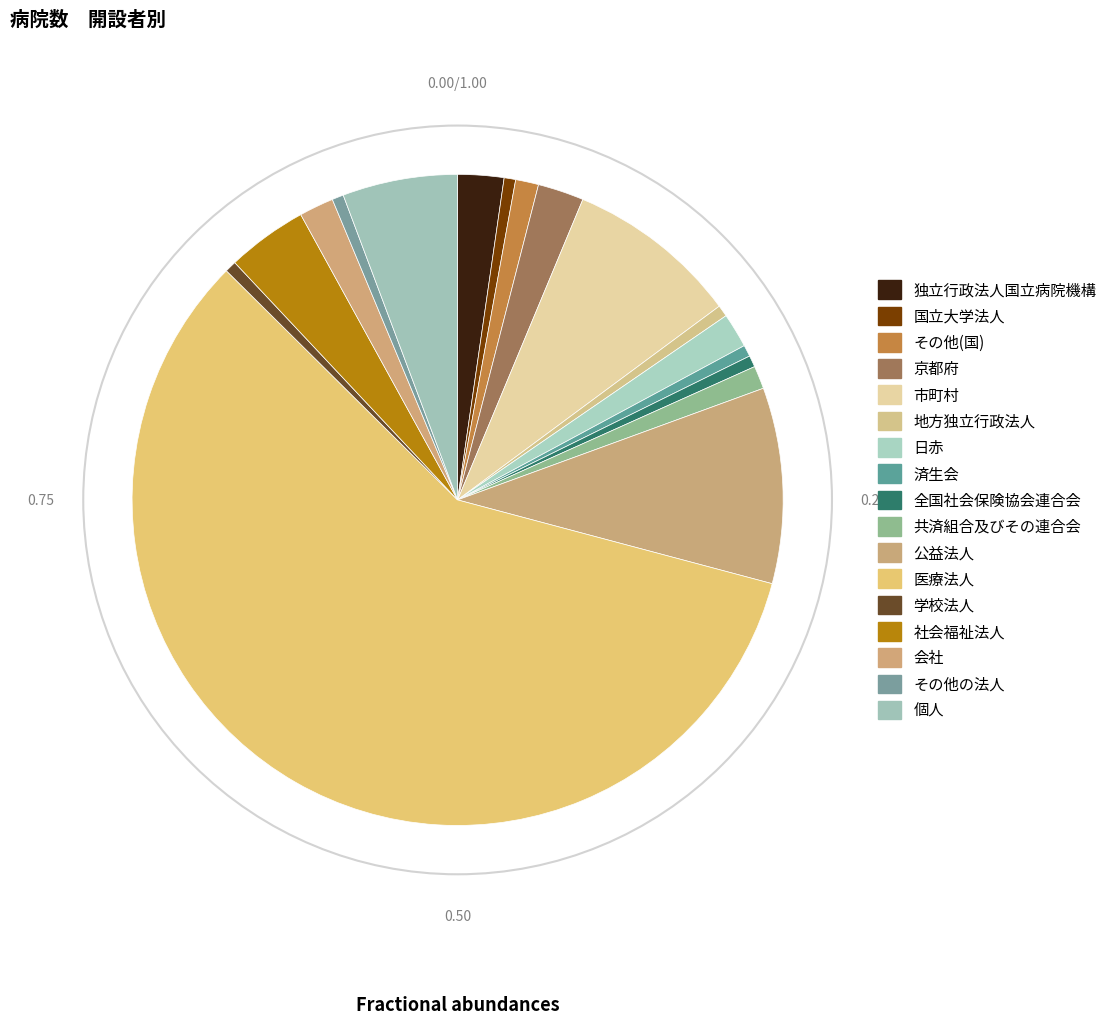

Is it true that 済生会 is 1% of the pie?

True